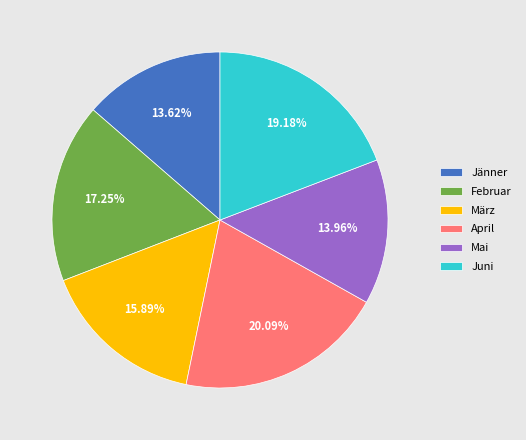

Approximately how many times larger is the value at Jänner compared to Februar?

0.8